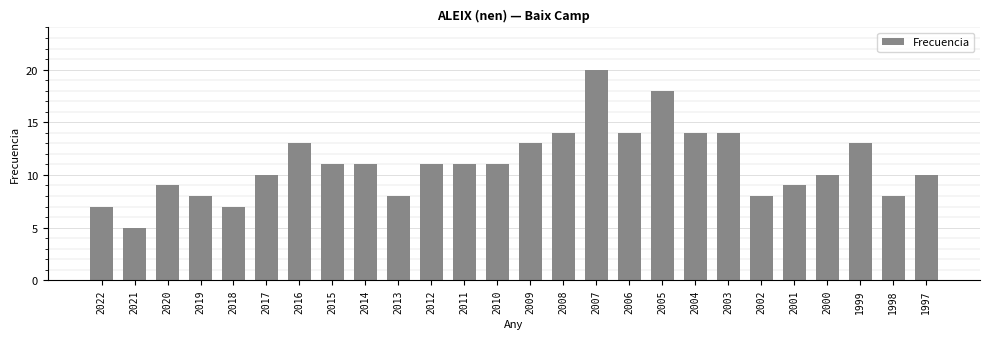

Read the value at 2012.

11